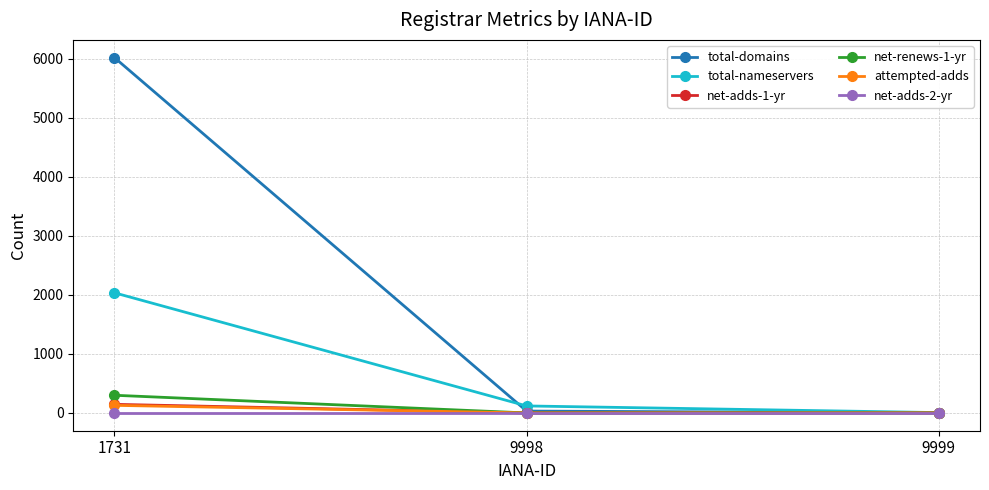

Does the chart display data point markers on the line(s)?

Yes